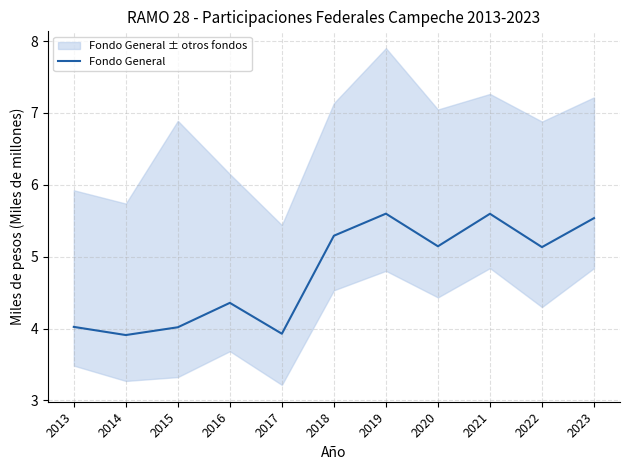

How many points are higher than both their immediate neighbors (excluding endpoints)?

3